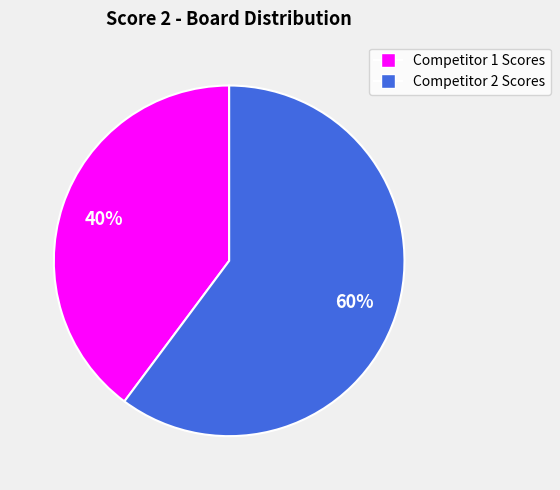

Does any single category account for the majority?

Yes